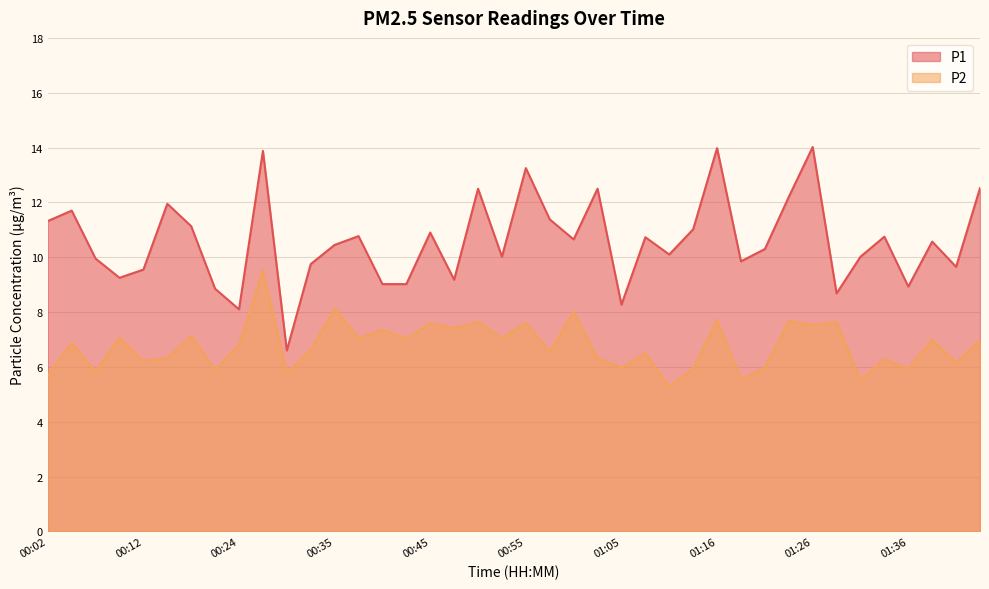

How many lines are shown in the chart?

2